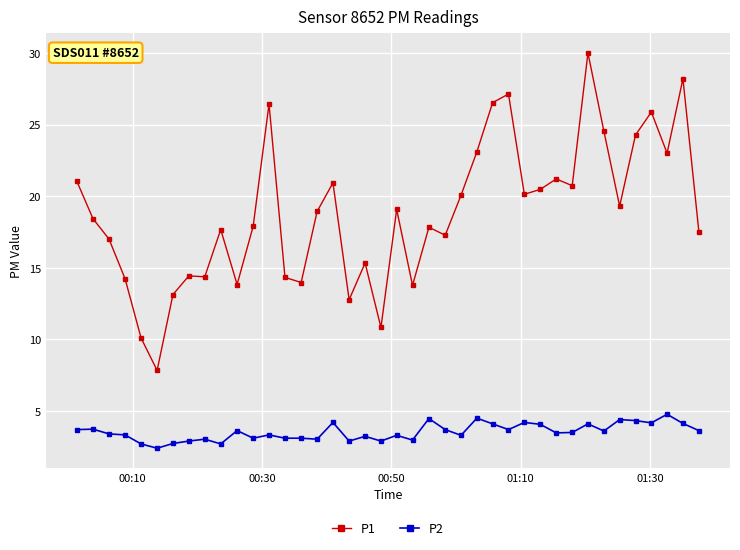

What is the value of the P2 point at the 34th from the left?

3.6